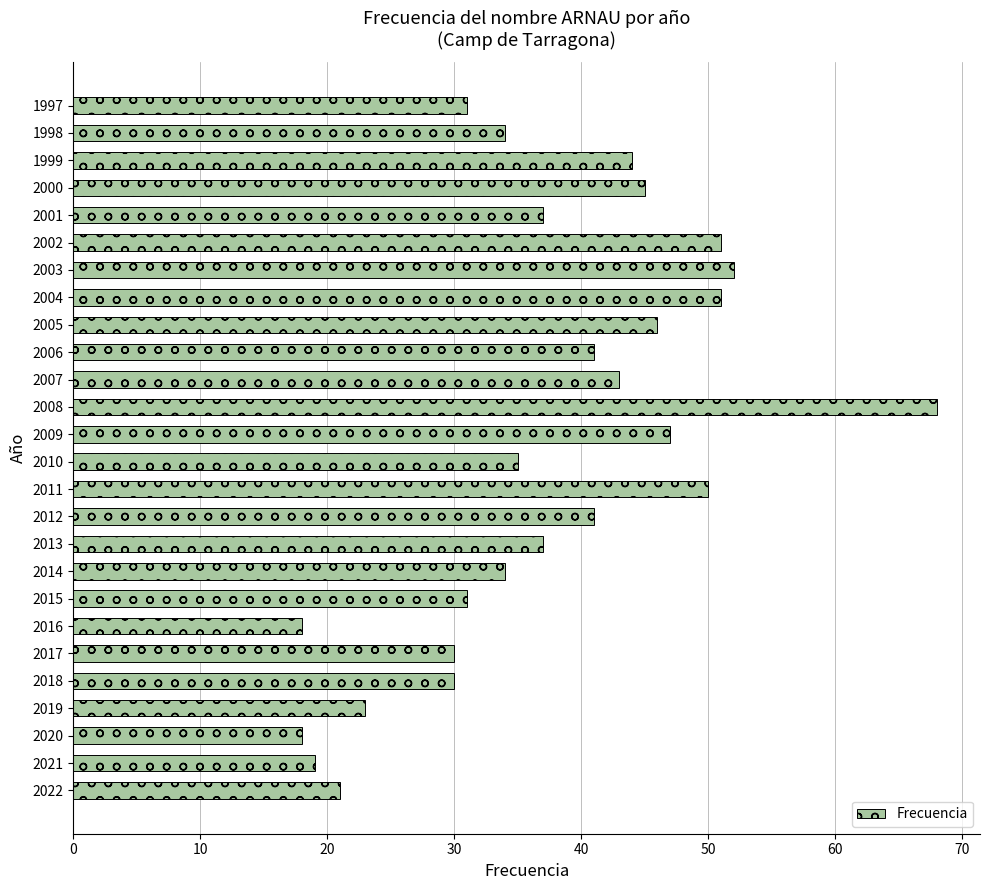

What is the minimum value shown in the chart?

18